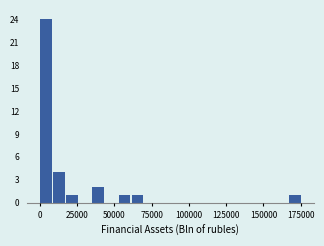

Around what value on the x-axis is the tallest bar? Give the approximate position of its centre, as read against the axis.

5000